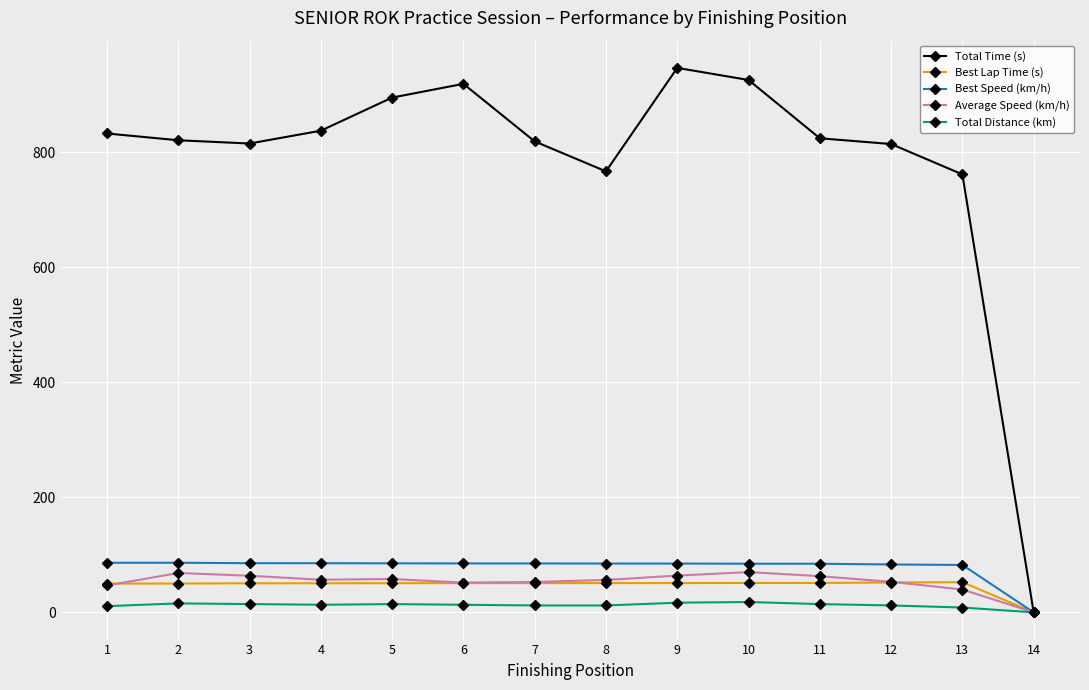

What is the spread (max minus min) of values at 2?

805.0